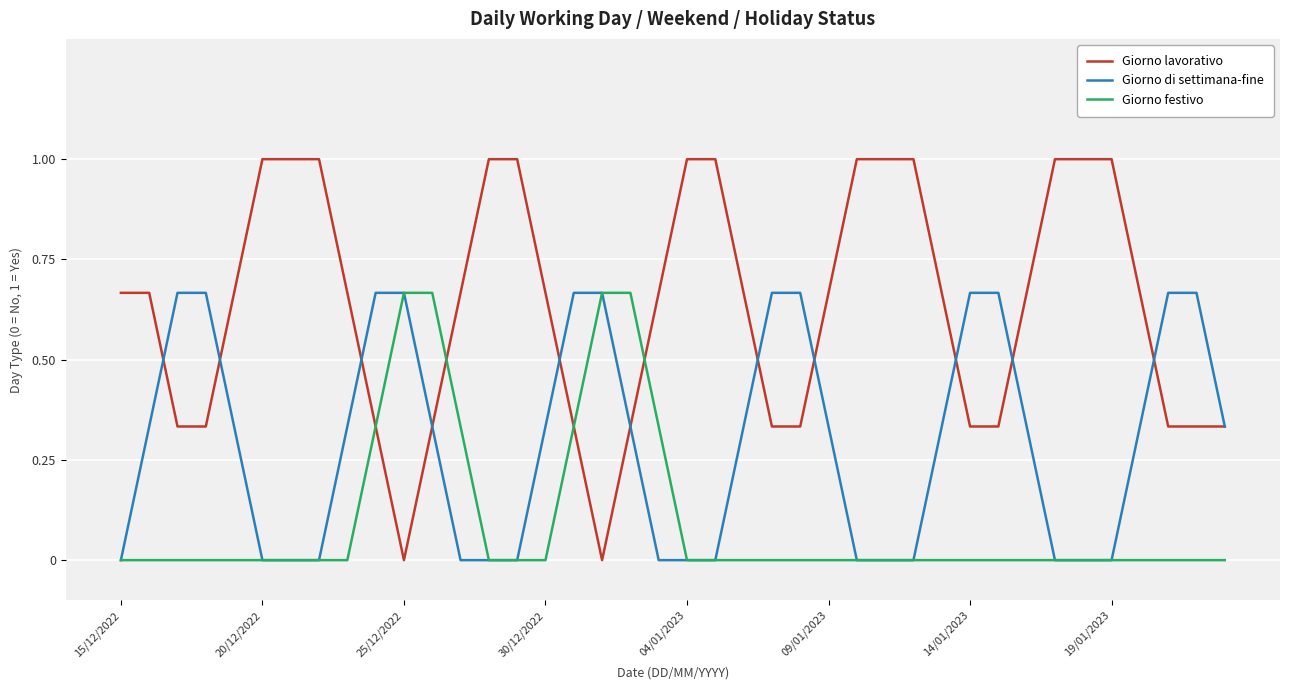

Which series has the largest range (max minus min)?

Giorno lavorativo